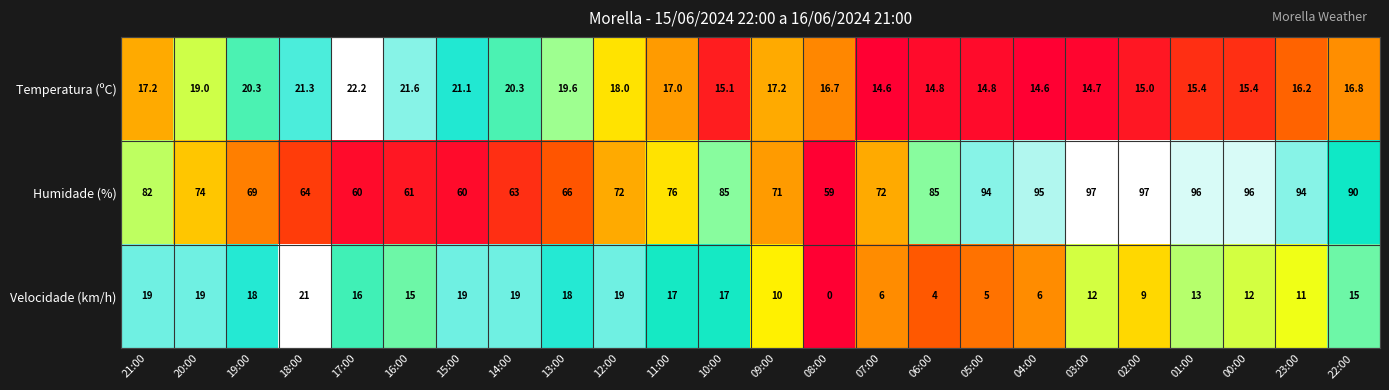

Where is Velocidade (km/h) nearest to the value 10?

09:00